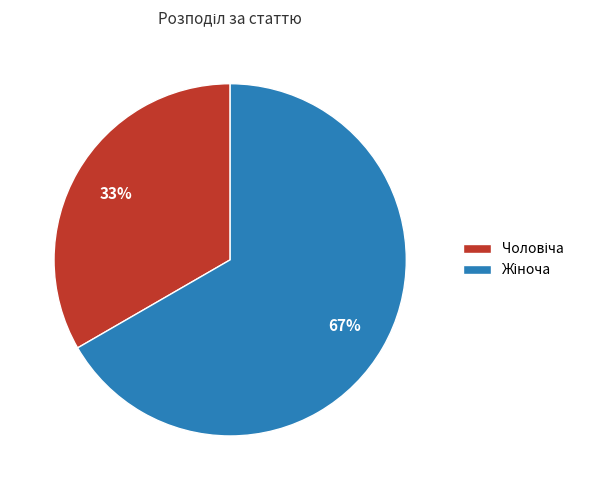

Does any single category account for the majority?

Yes